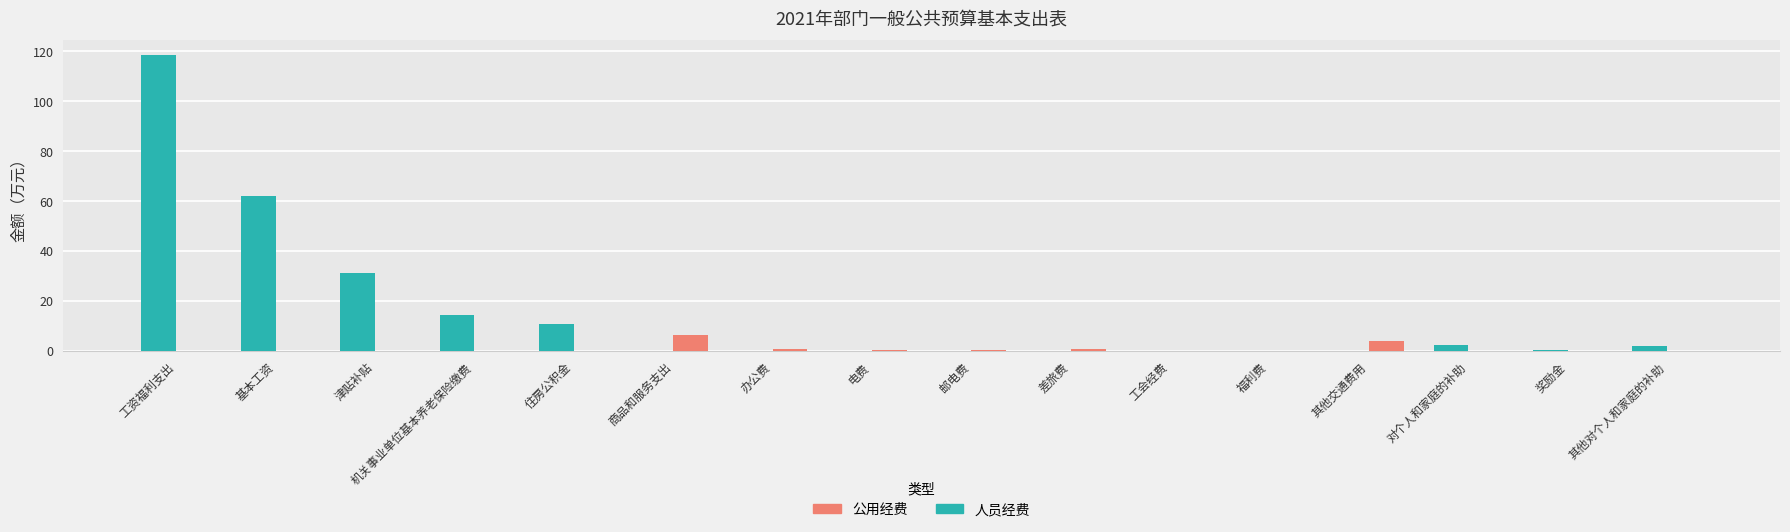

How many groups of bars are there?

16